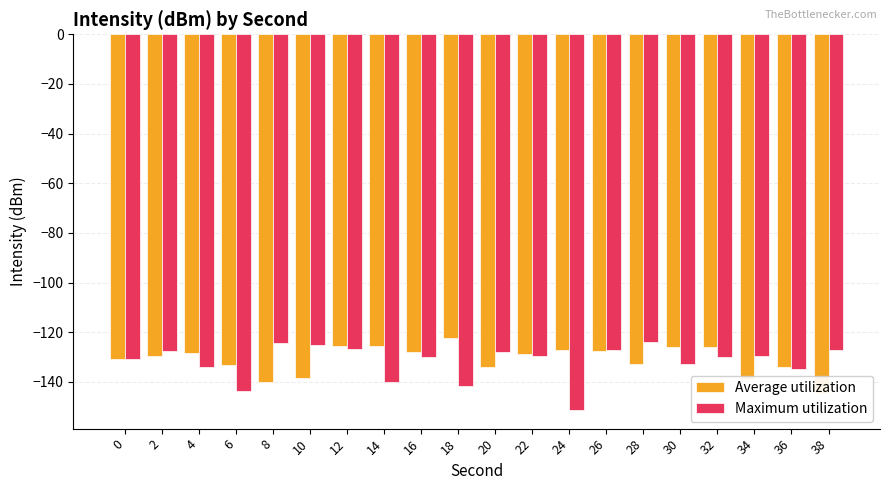

What is the value of the Average utilization bar at the 14th from the left?

-127.5